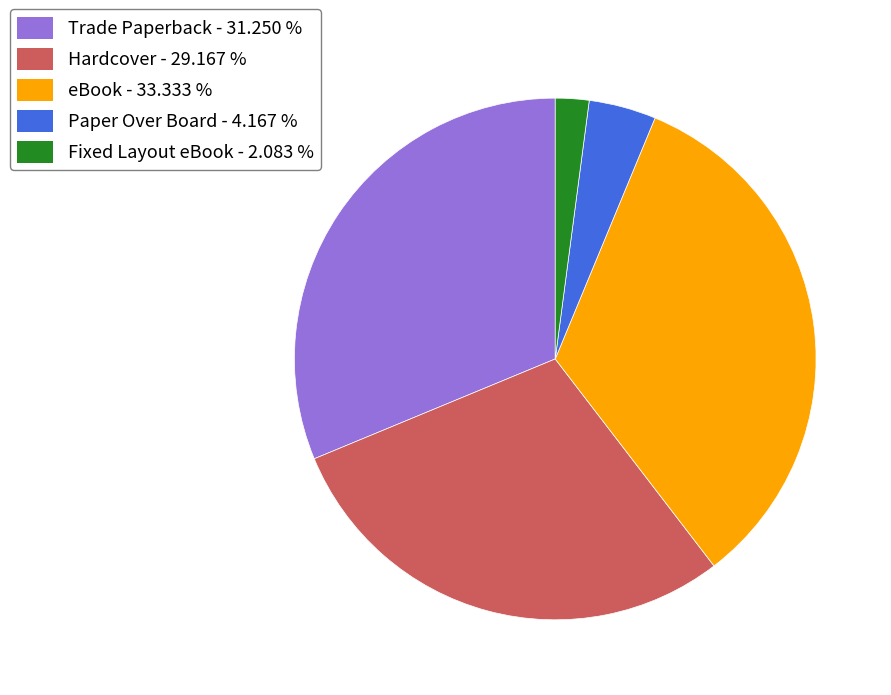

True or false: eBook accounts for 46% of the total.

False